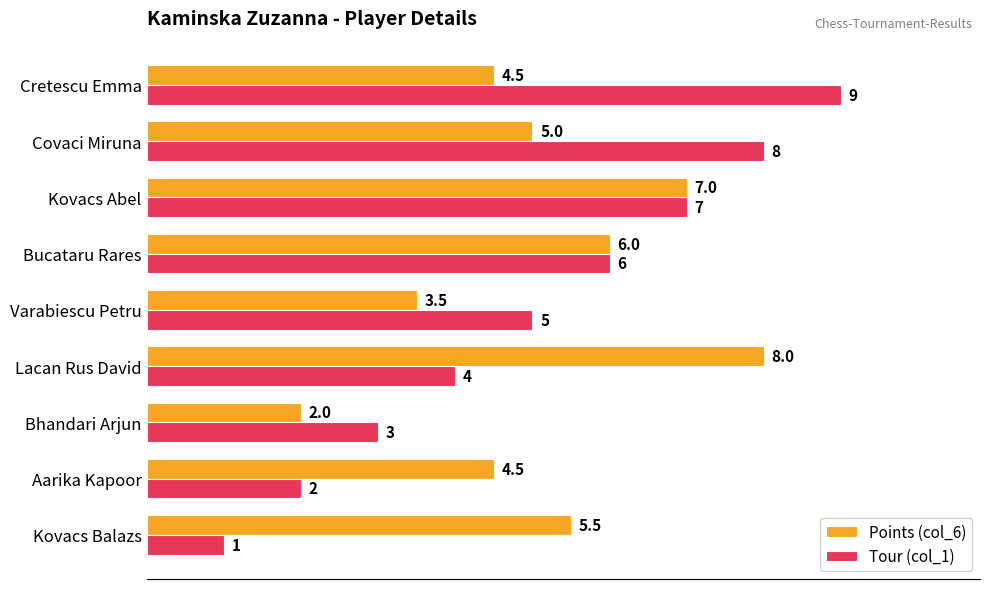

How many values in the Tour (col_1) series are below 5?

4